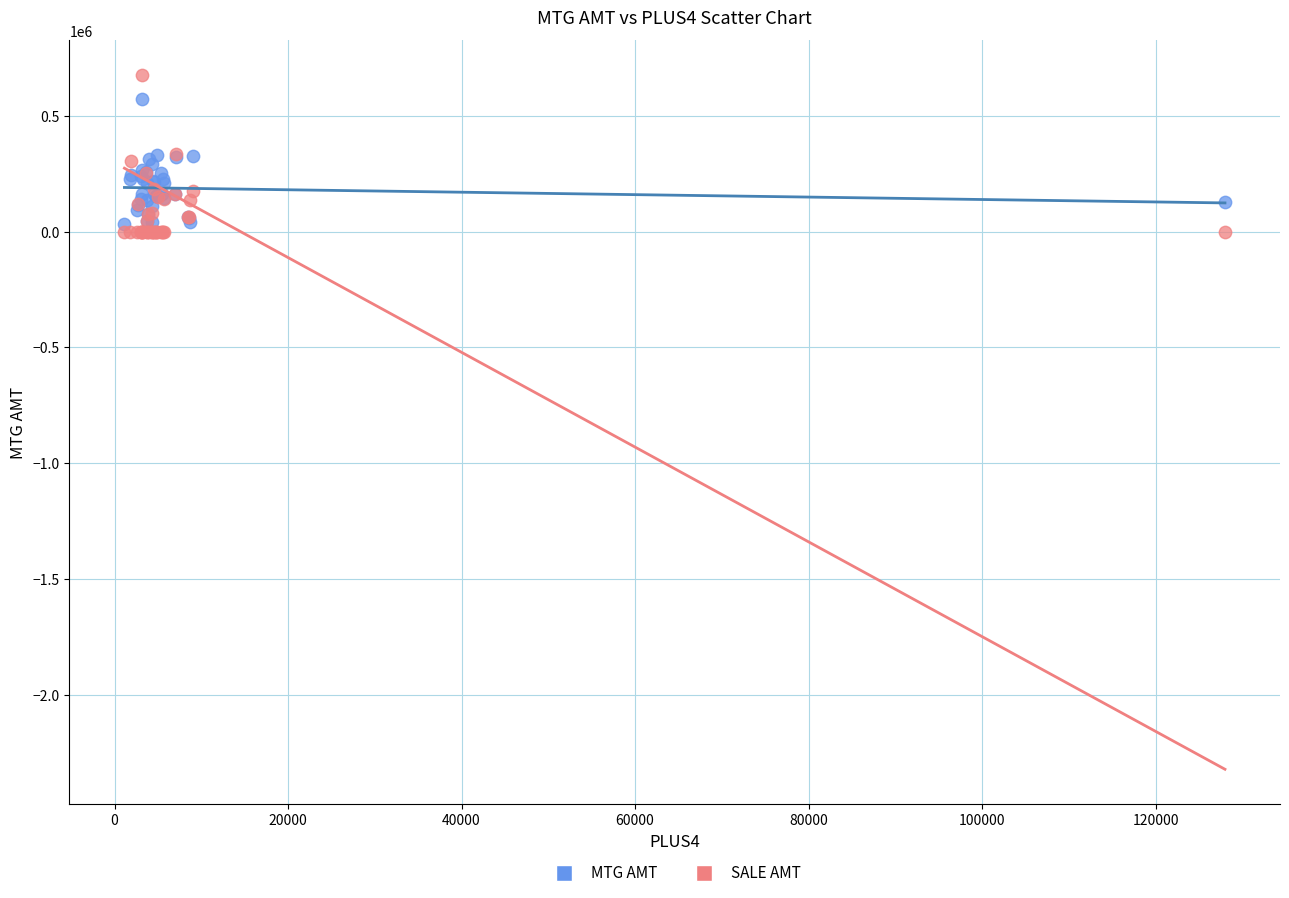

Which series has the largest Y range (max minus min)?

SALE AMT